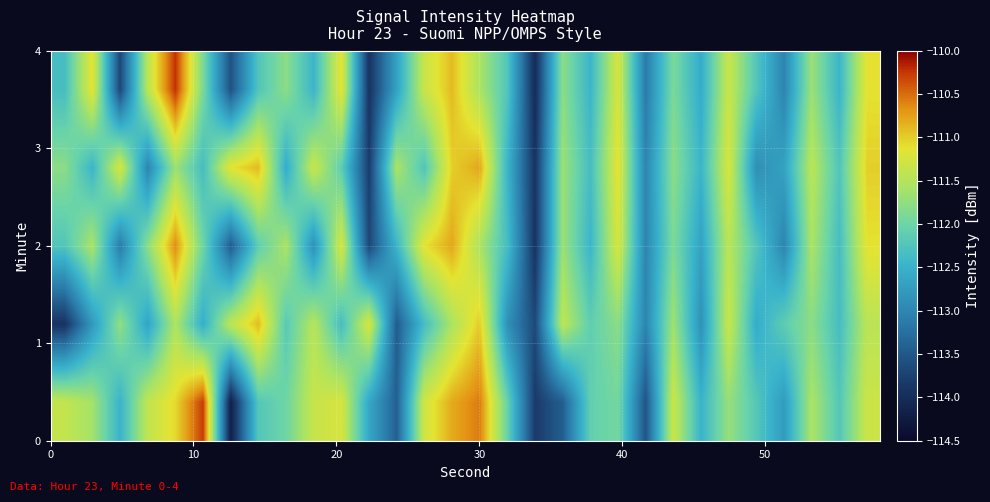

What is the minimum value shown in the chart?

-114.2